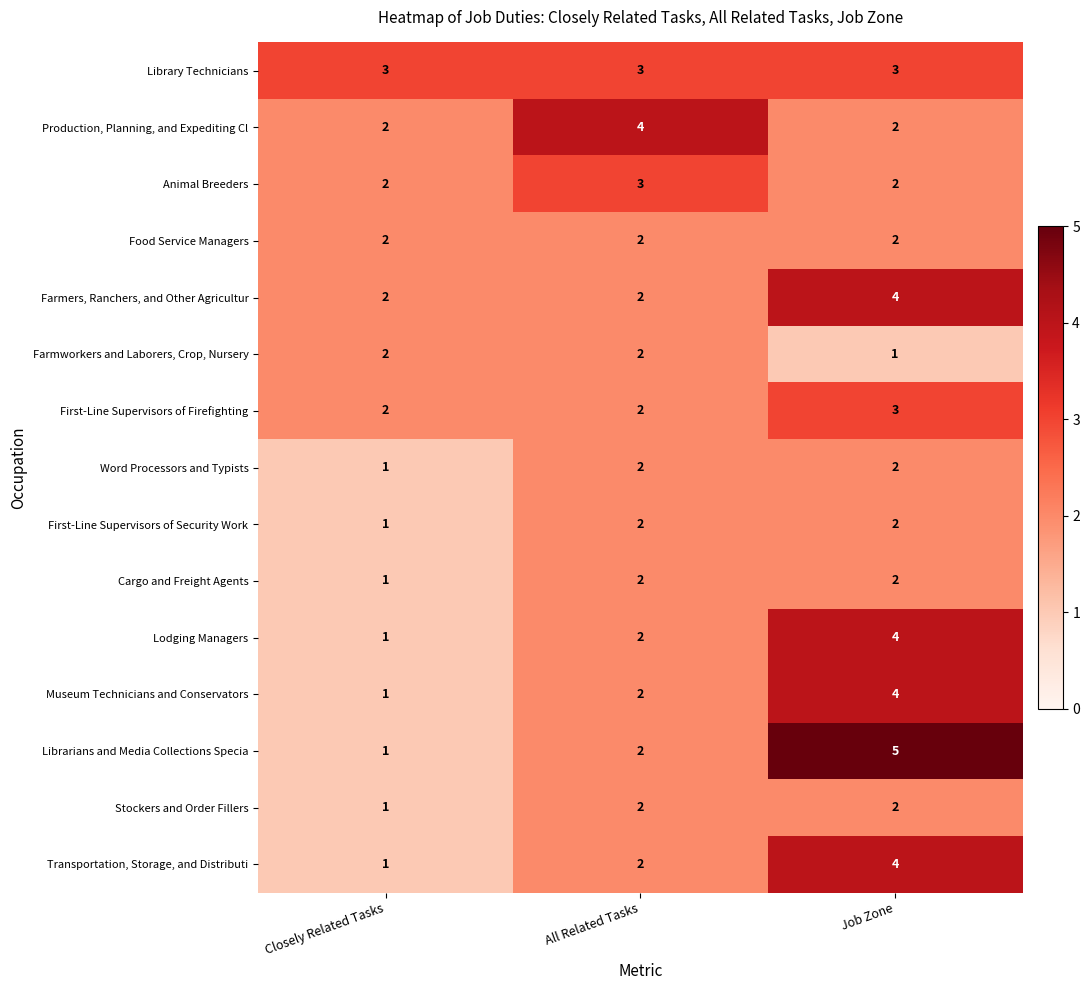

Which category has the lowest value in the Cargo and Freight Agents series?

Closely Related Tasks